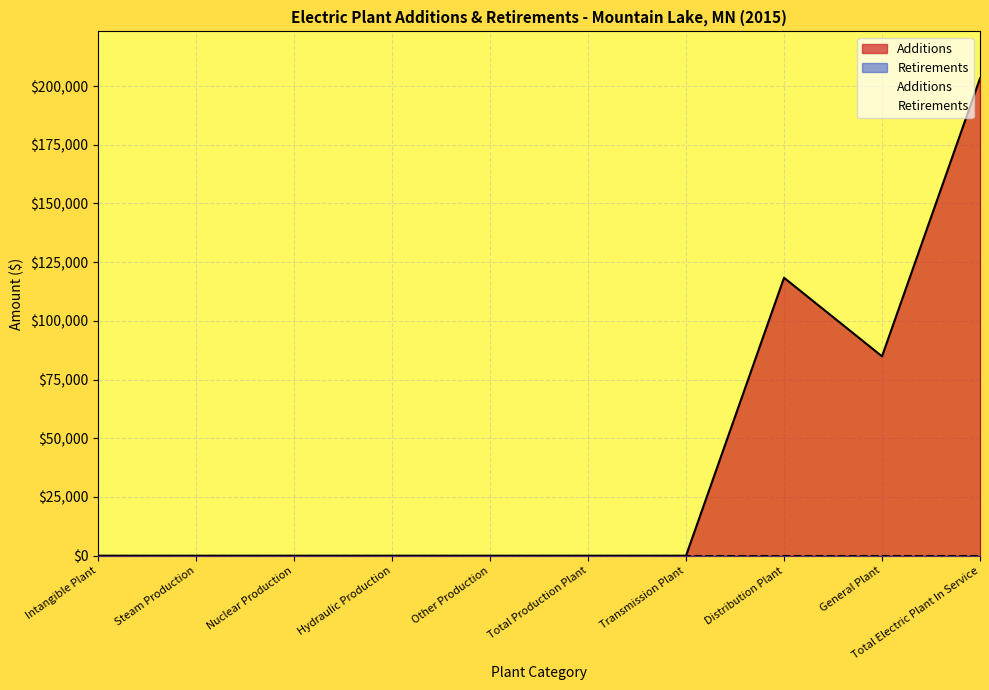

How many values exceed 0?

3